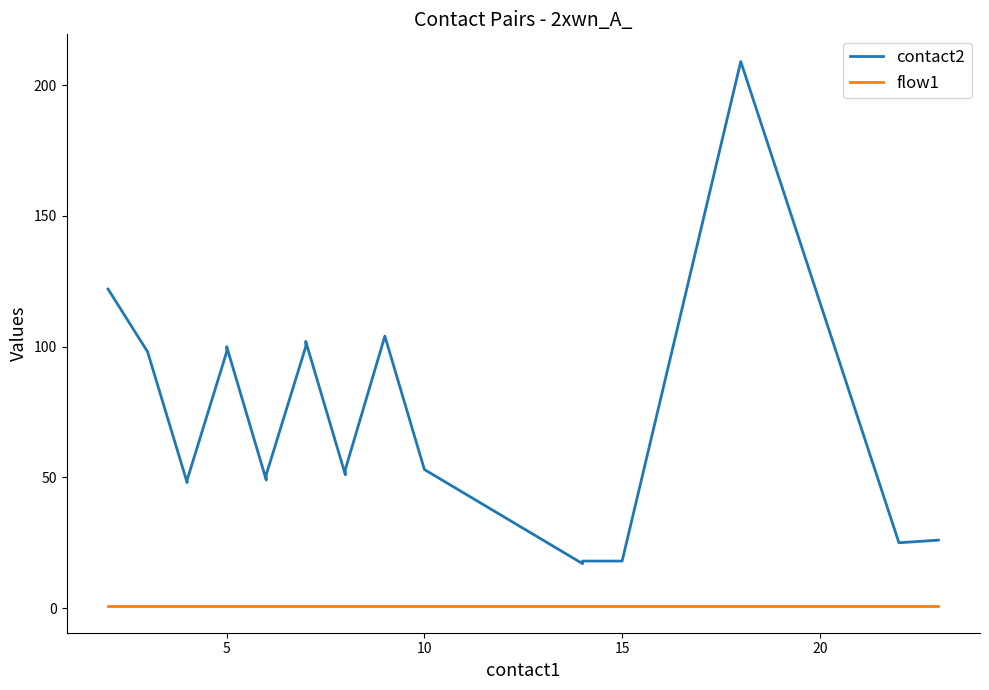

Does the chart display data point markers on the line(s)?

No